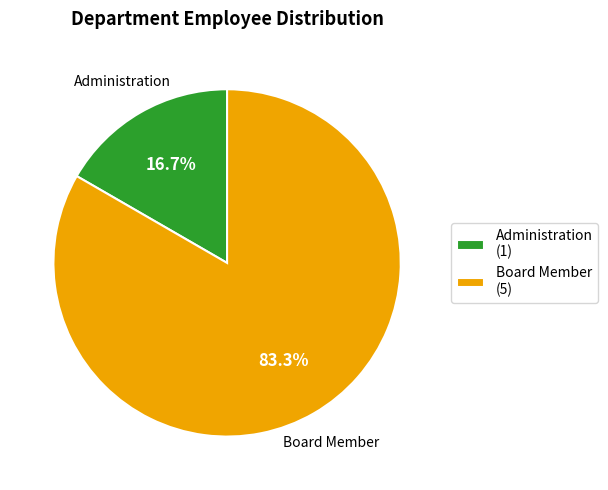

Is the sum of Board Member and Administration greater than half?

Yes